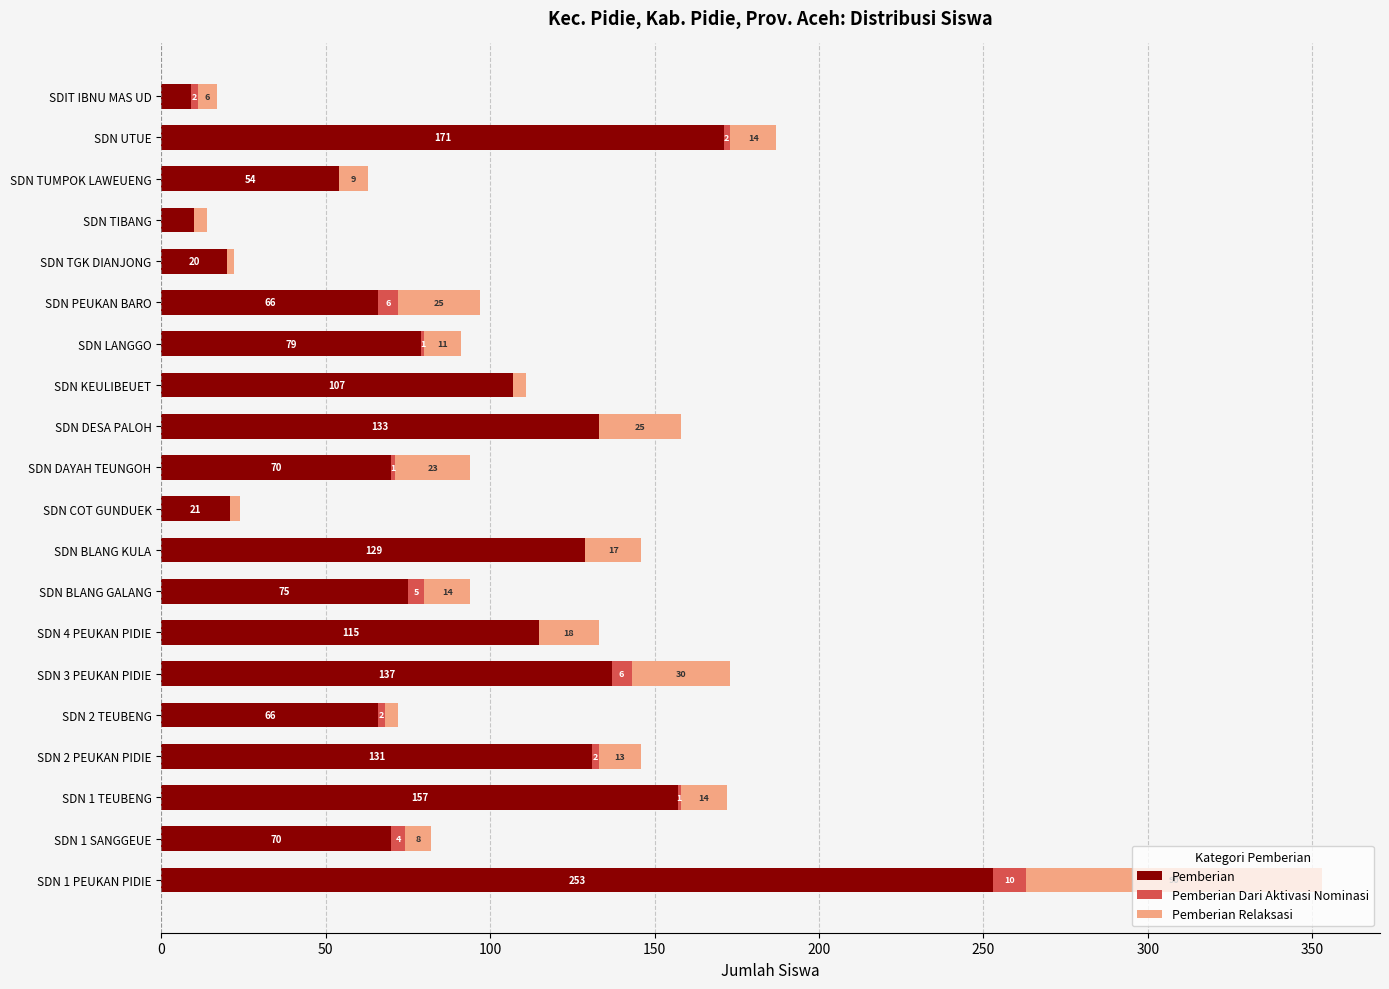

At which category is the sum across all series the highest?

SDN 1 PEUKAN PIDIE